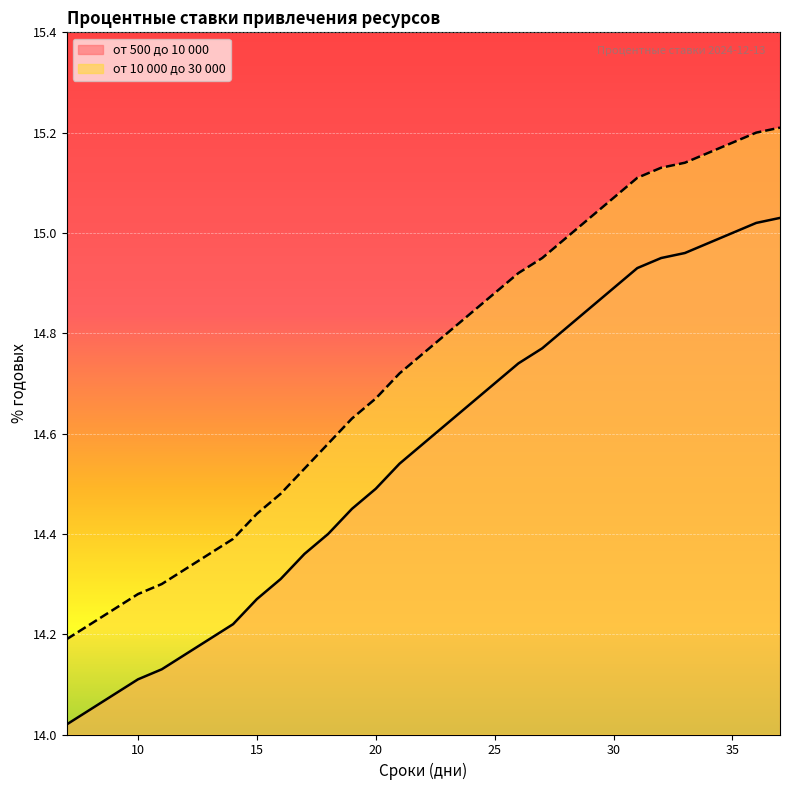

How many lines are shown in the chart?

2